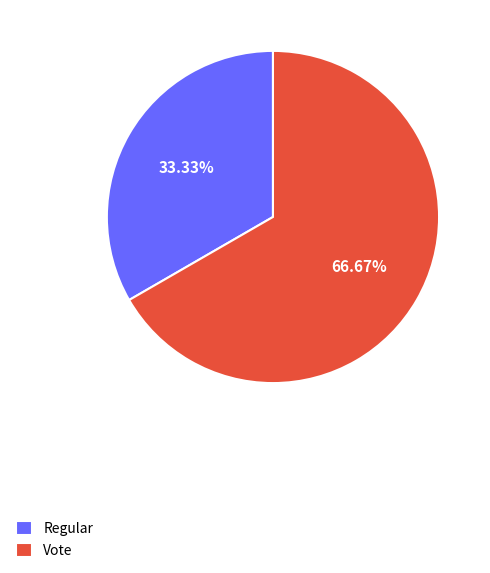

Is the sum of Vote and Regular greater than half?

Yes